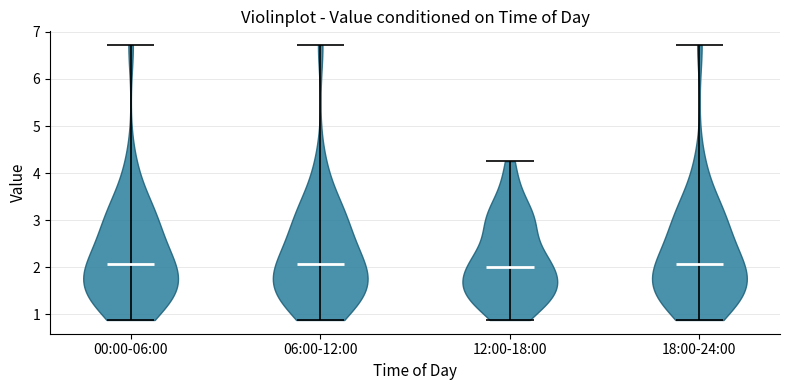

What is the highest point the violin for 18:00-24:00 reaches on the y-axis? The values are not printed on the chart, so give them approximately, as read against the axis.

6.7